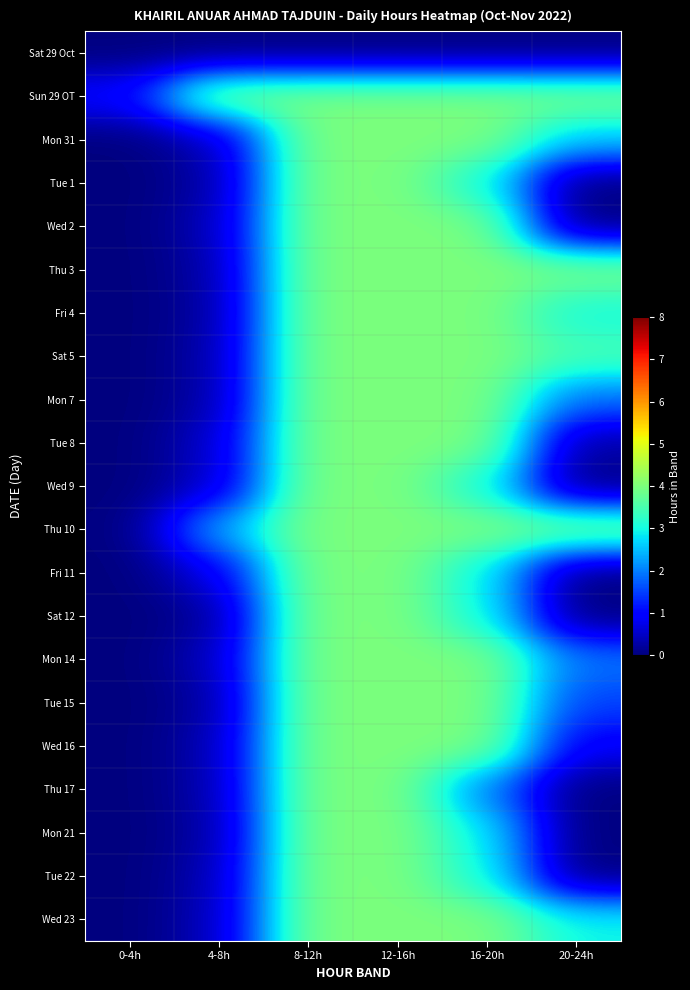

Reading left to right, list all the values displayed in this chart.

Sat 29 Oct: 0-4h=0.0	4-8h=0.0	8-12h=0.0	12-16h=0.0	16-20h=0.0	20-24h=0.0
Sun 29 OT: 0-4h=1.0	4-8h=4.0	8-12h=4.0	12-16h=4.0	16-20h=4.0	20-24h=4.0
Mon 31: 0-4h=0.0	4-8h=0.4	8-12h=4.0	12-16h=4.0	16-20h=4.0	20-24h=2.6
Tue 1: 0-4h=0.0	4-8h=0.2	8-12h=4.0	12-16h=4.0	16-20h=3.0	20-24h=0.0
Wed 2: 0-4h=0.0	4-8h=0.4	8-12h=4.0	12-16h=4.0	16-20h=4.0	20-24h=0.0
Thu 3: 0-4h=0.0	4-8h=0.3	8-12h=4.0	12-16h=4.0	16-20h=4.0	20-24h=4.0
Fri 4: 0-4h=0.0	4-8h=0.2	8-12h=4.0	12-16h=4.0	16-20h=4.0	20-24h=3.0
Sat 5: 0-4h=0.0	4-8h=0.3	8-12h=4.0	12-16h=4.0	16-20h=4.0	20-24h=3.5
Mon 7: 0-4h=0.0	4-8h=0.3	8-12h=4.0	12-16h=4.0	16-20h=4.0	20-24h=1.9
Tue 8: 0-4h=0.0	4-8h=0.5	8-12h=4.0	12-16h=4.0	16-20h=4.0	20-24h=0.2
Wed 9: 0-4h=0.0	4-8h=0.5	8-12h=4.0	12-16h=4.0	16-20h=3.0	20-24h=0.0
Thu 10: 0-4h=0.0	4-8h=2.4	8-12h=4.0	12-16h=4.0	16-20h=4.0	20-24h=4.0
Fri 11: 0-4h=0.0	4-8h=0.7	8-12h=4.0	12-16h=4.0	16-20h=2.9	20-24h=0.0
Sat 12: 0-4h=0.0	4-8h=0.2	8-12h=4.0	12-16h=4.0	16-20h=3.0	20-24h=0.0
Mon 14: 0-4h=0.0	4-8h=0.4	8-12h=4.0	12-16h=4.0	16-20h=4.0	20-24h=1.9
Tue 15: 0-4h=0.0	4-8h=0.2	8-12h=4.0	12-16h=4.0	16-20h=4.0	20-24h=1.5
Wed 16: 0-4h=0.0	4-8h=0.3	8-12h=4.0	12-16h=4.0	16-20h=4.0	20-24h=0.8
Thu 17: 0-4h=0.0	4-8h=0.3	8-12h=4.0	12-16h=4.0	16-20h=2.0	20-24h=0.0
Mon 21: 0-4h=0.0	4-8h=0.2	8-12h=4.0	12-16h=4.0	16-20h=2.9	20-24h=0.0
Tue 22: 0-4h=0.0	4-8h=0.3	8-12h=4.0	12-16h=4.0	16-20h=3.0	20-24h=0.0
Wed 23: 0-4h=0.0	4-8h=0.4	8-12h=4.0	12-16h=4.0	16-20h=4.0	20-24h=2.9